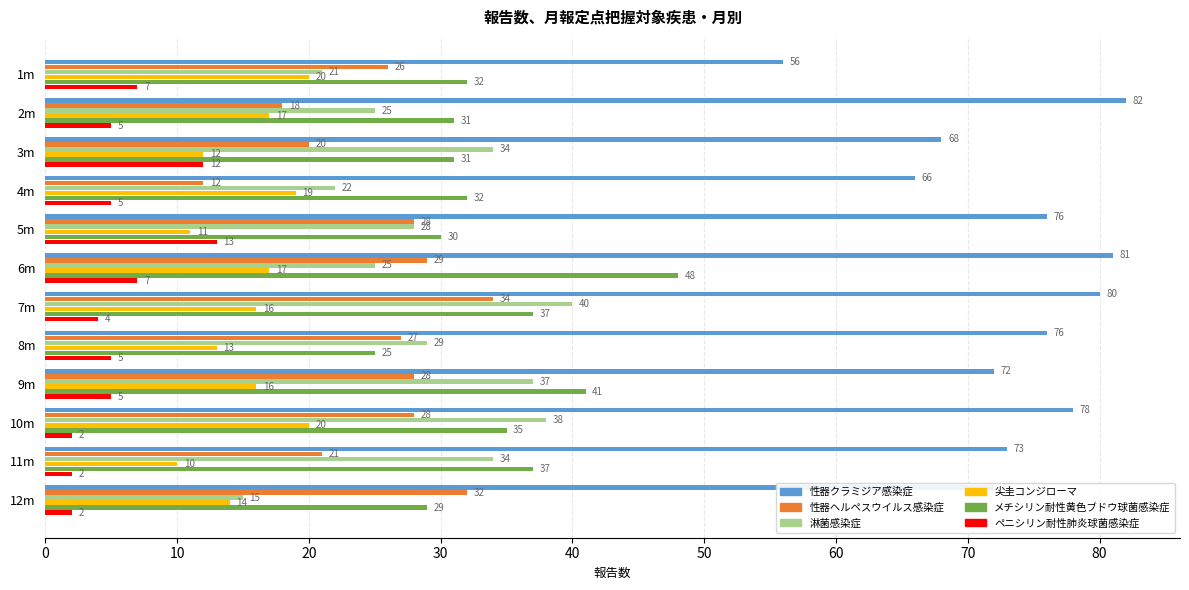

What is the sum of the ペニシリン耐性肺炎球菌感染症 values at 7m and 8m?

9